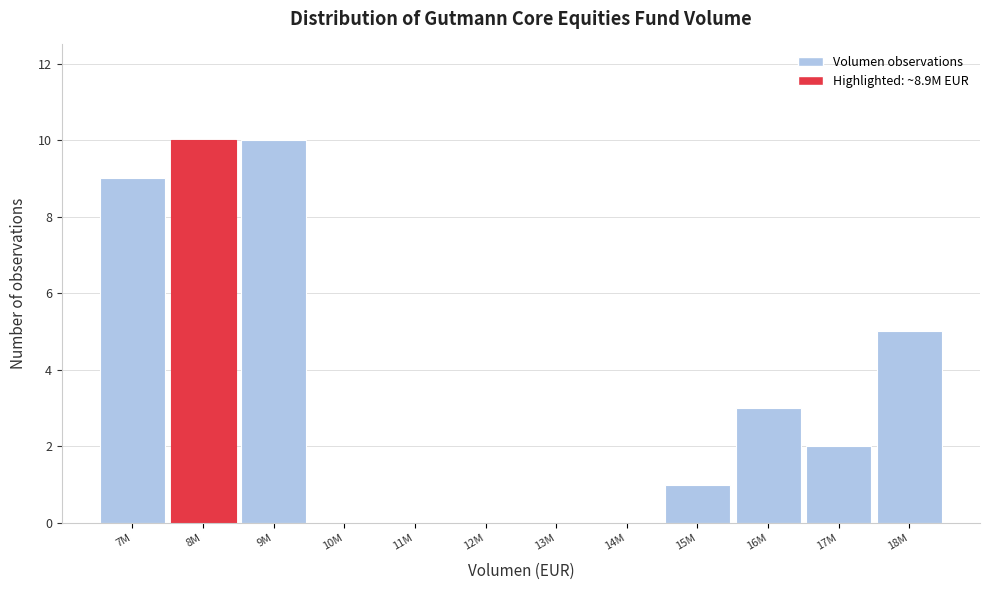

Reading left to right, list all the values displayed in this chart.

7M=9	8M=10	9M=10	10M=0	11M=0	12M=0	13M=0	14M=0	15M=1	16M=3	17M=2	18M=5